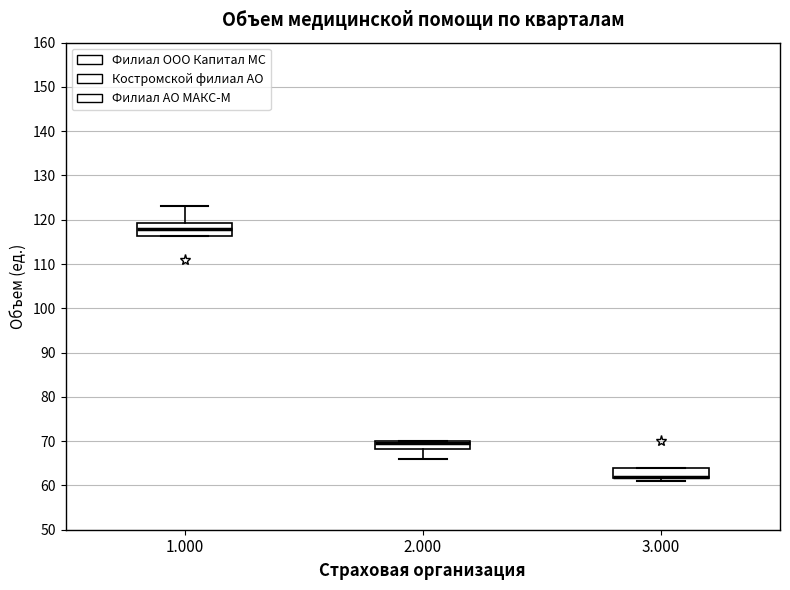

Reading left to right, read every box against the y-axis: the position of its median line, the range the box covers, and the ends of its whiskers. The values are not printed on the chart, so give them approximately, as read against the axis.

1.000: median 118, box 116 to 119, whiskers 116 to 123
2.000: median 70 (just below the box's upper edge), box 68 to 70, whiskers 66 to 70
3.000: median 62 (drawn on the box's lower edge), box 62 to 64, whiskers 61 to 64